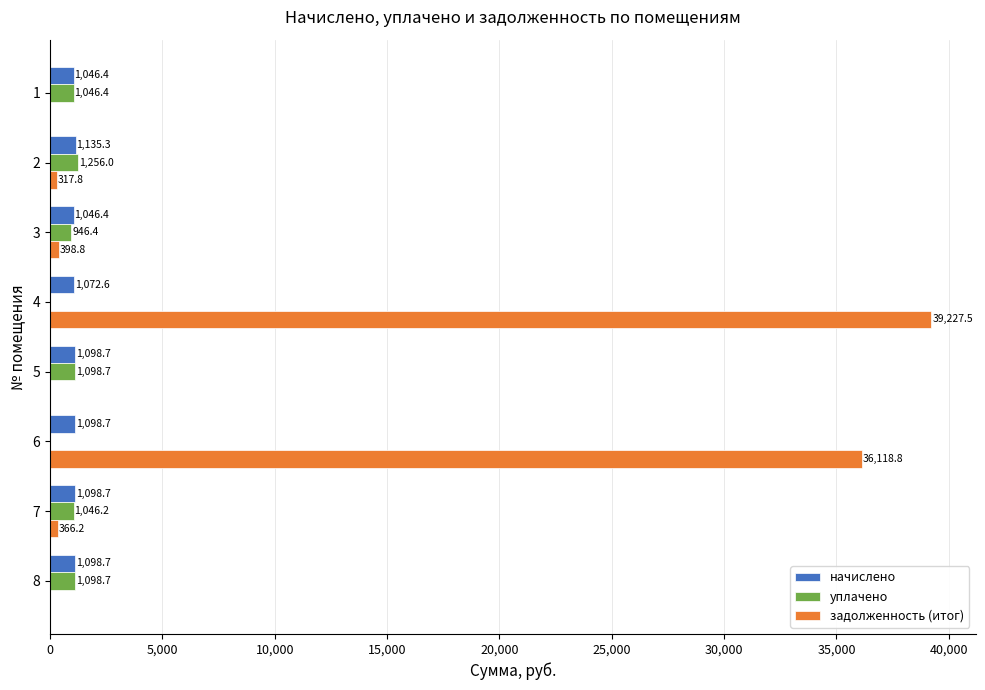

True or false: задолженность (итог) has a value of 63183.7 at 4.

False